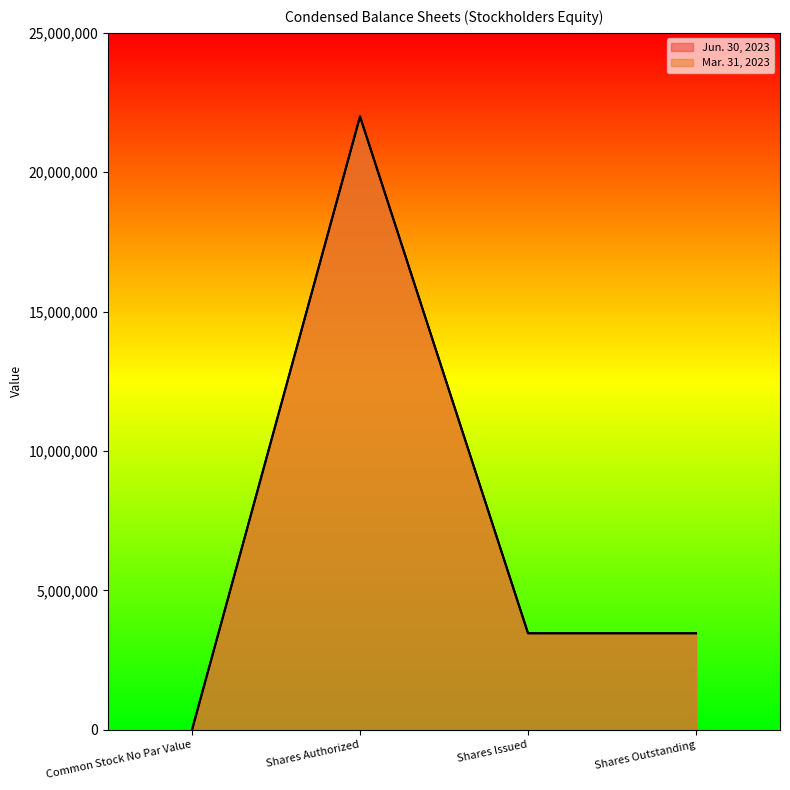

How many Mar. 31, 2023 values are between 3461022 and 22000000?

3